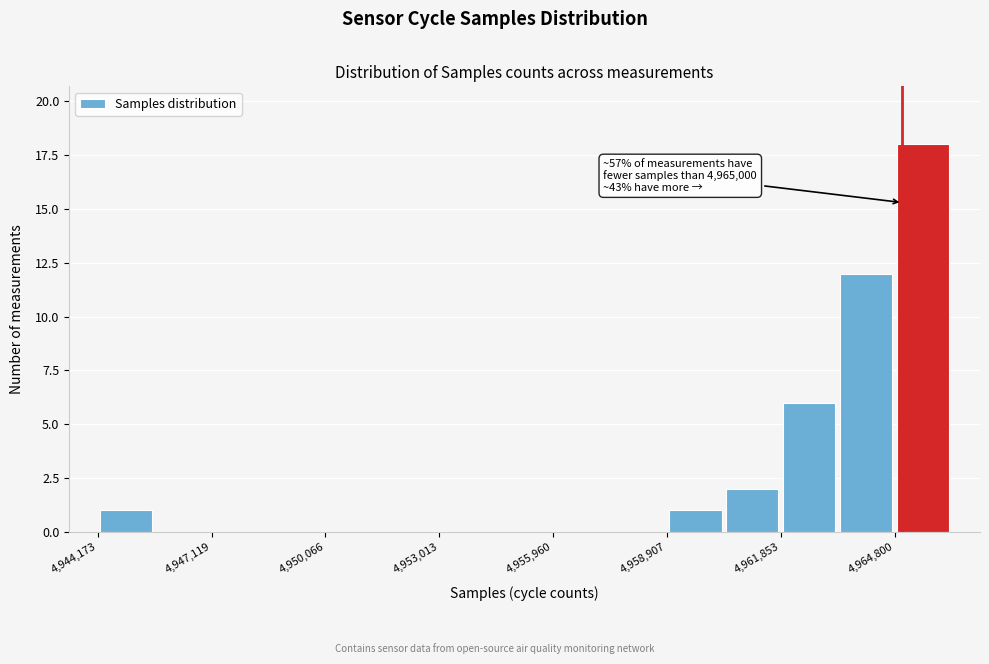

Around what value on the x-axis is the tallest bar? Give the approximate position of its centre, as read against the axis.

4965500